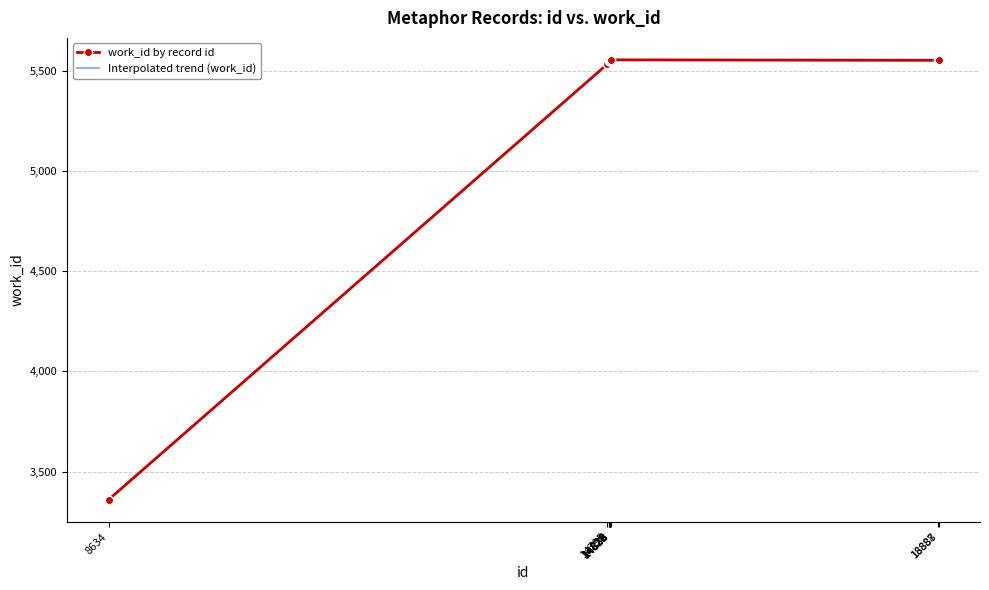

Which has a higher value, 18888 or 14838?

14838